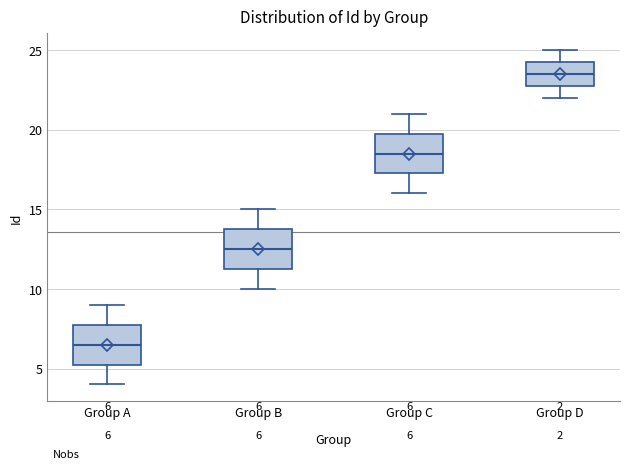

Which box has the lowest median line?

Group A